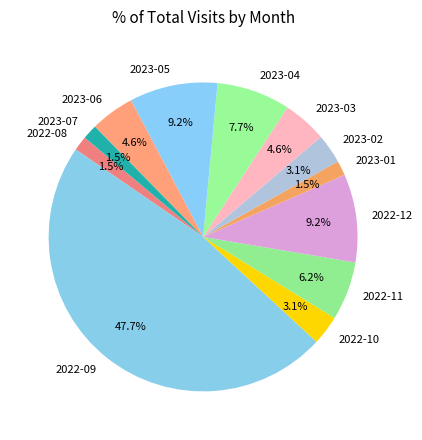

To the nearest percent, what portion does 2023-02 represent?

3%